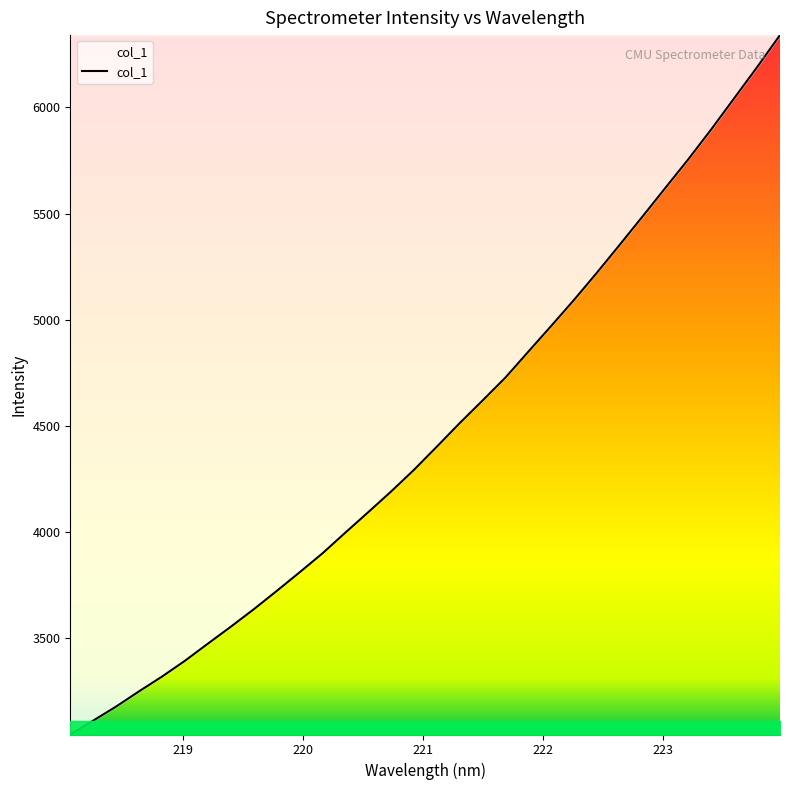

Reading right to left, transcribe all the data shown in this chart.

6340.6	6189.8	6043.4	5897.6	5757.0	5622.5	5487.6	5354.0	5222.1	5093.9	4970.9	4849.7	4727.8	4619.6	4512.9	4402.0	4292.6	4190.5	4093.0	3996.5	3898.9	3809.4	3721.6	3635.6	3553.4	3473.8	3393.2	3318.8	3249.6	3177.8	3111.6	3046.3